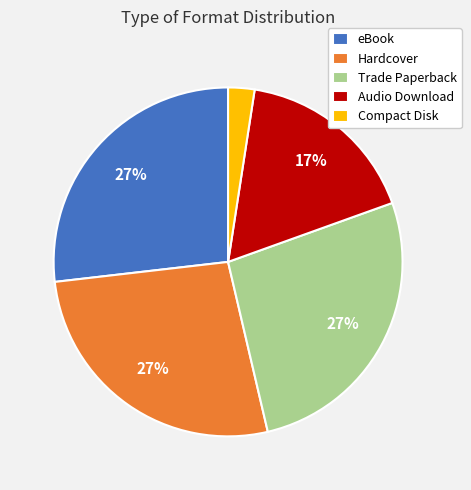

True or false: eBook accounts for 27% of the total.

True